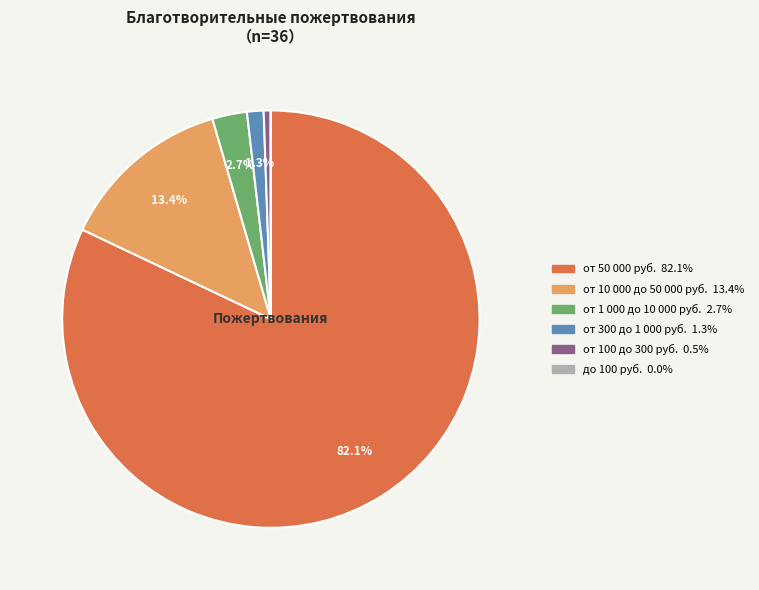

Does any single category account for the majority?

Yes